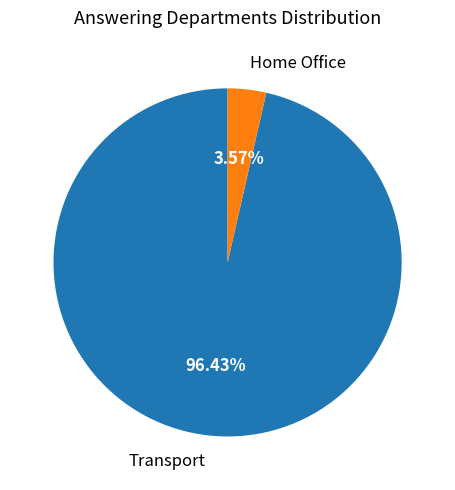

What is the ratio of the value at Transport to the value at Home Office?

27.0